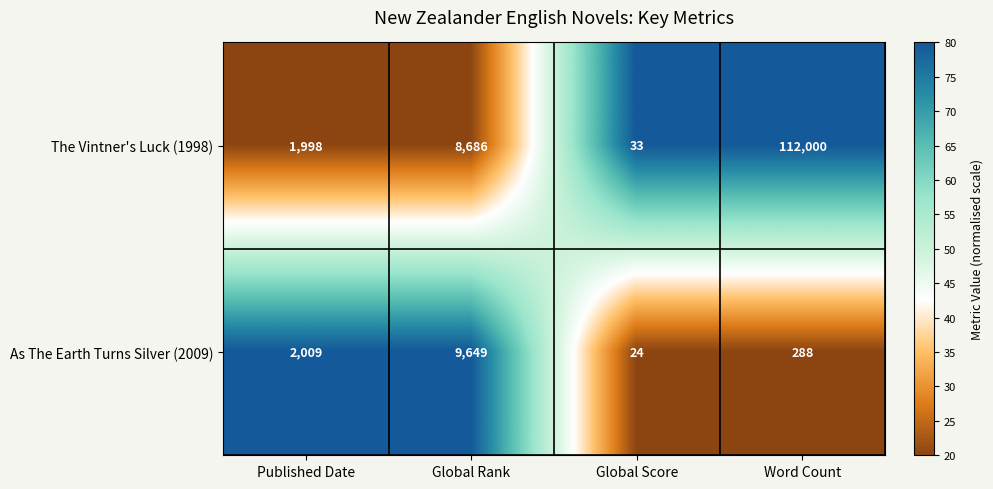

How many data points does each series have?

4